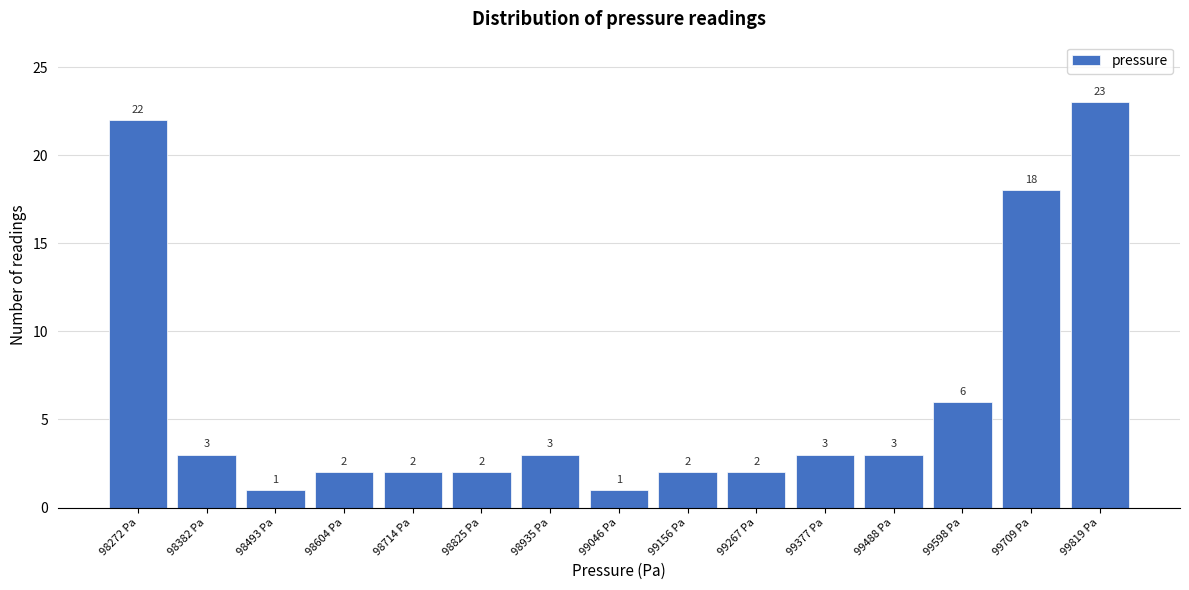

Reading left to right, list all the values displayed in this chart.

22	3	1	2	2	2	3	1	2	2	3	3	6	18	23